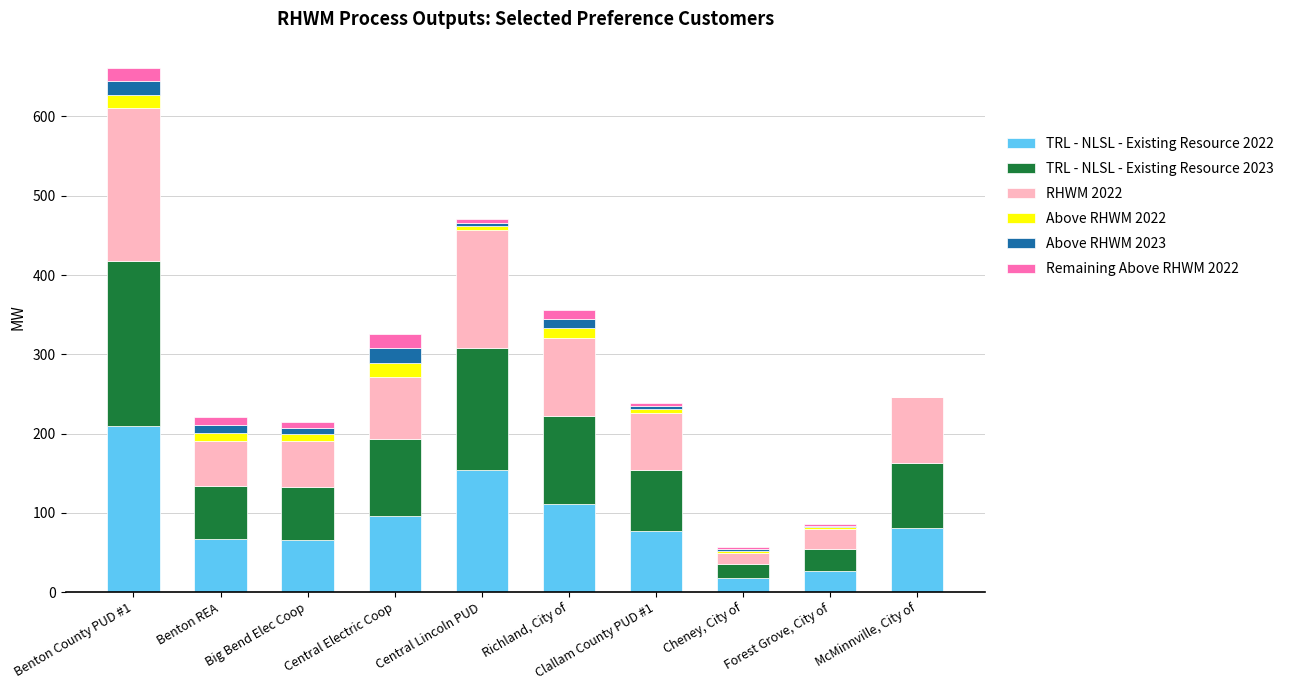

What is the sum of all TRL - NLSL - Existing Resource 2022 values?

904.7